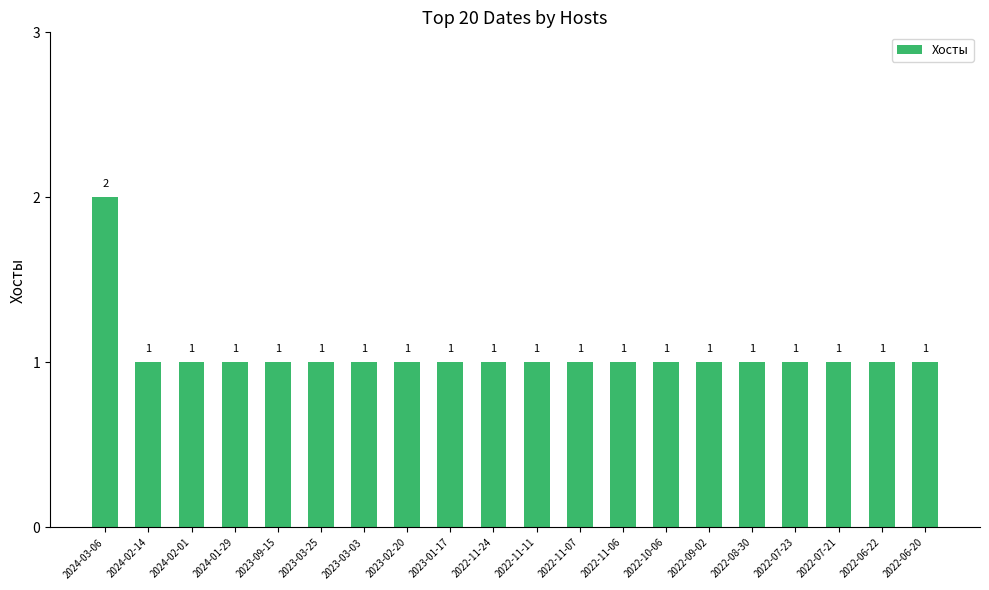

What position from the right is 2024-03-06?

20